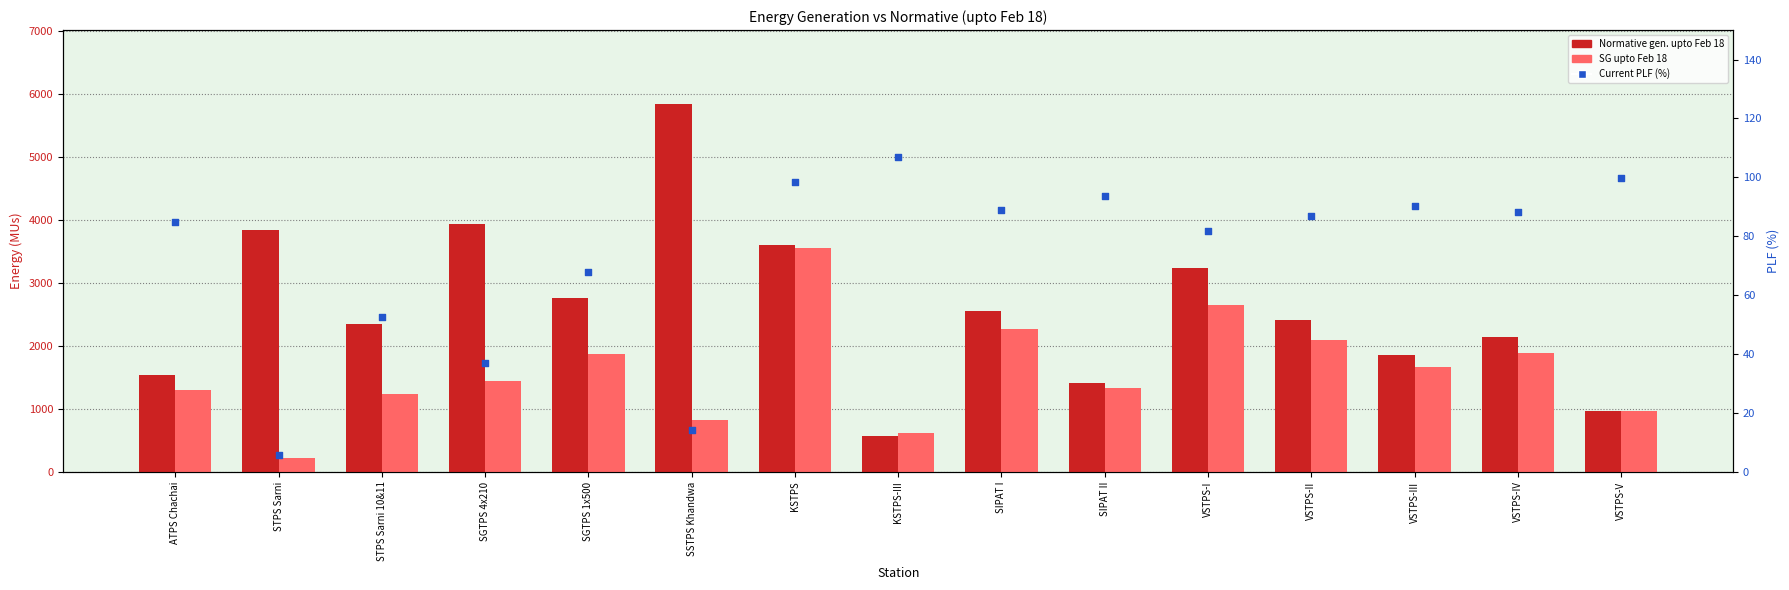

What are all the series names shown in the legend?

Normative gen. upto Feb 18, SG upto Feb 18, Current PLF (%)